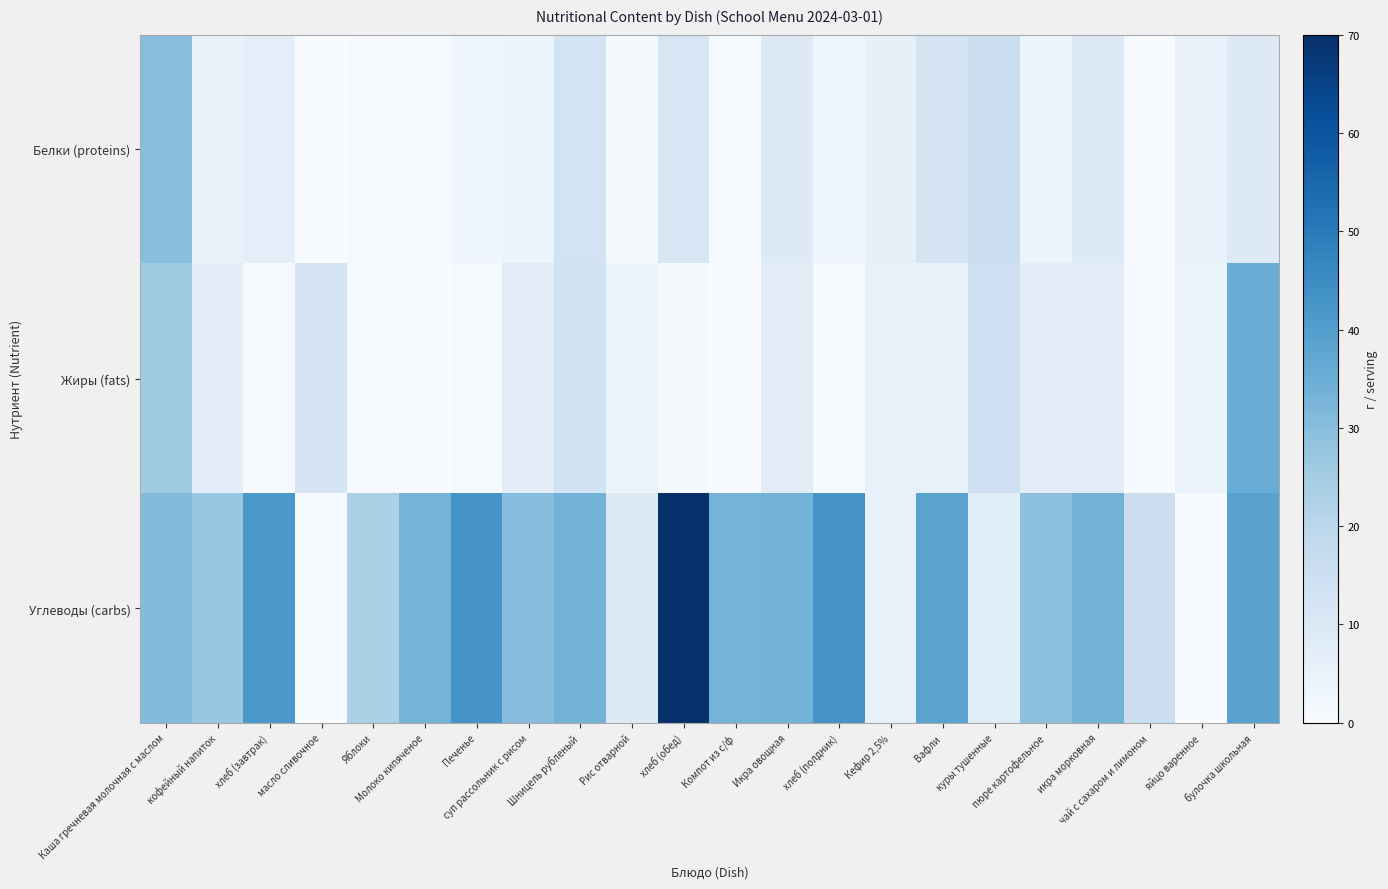

How many categories are shown in the chart?

22